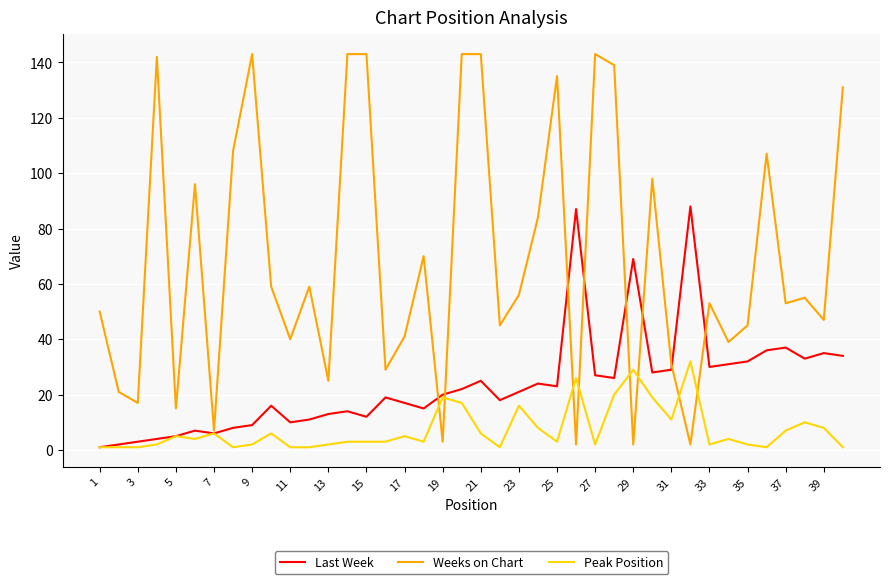

Which series has the widest spread of values?

Weeks on Chart